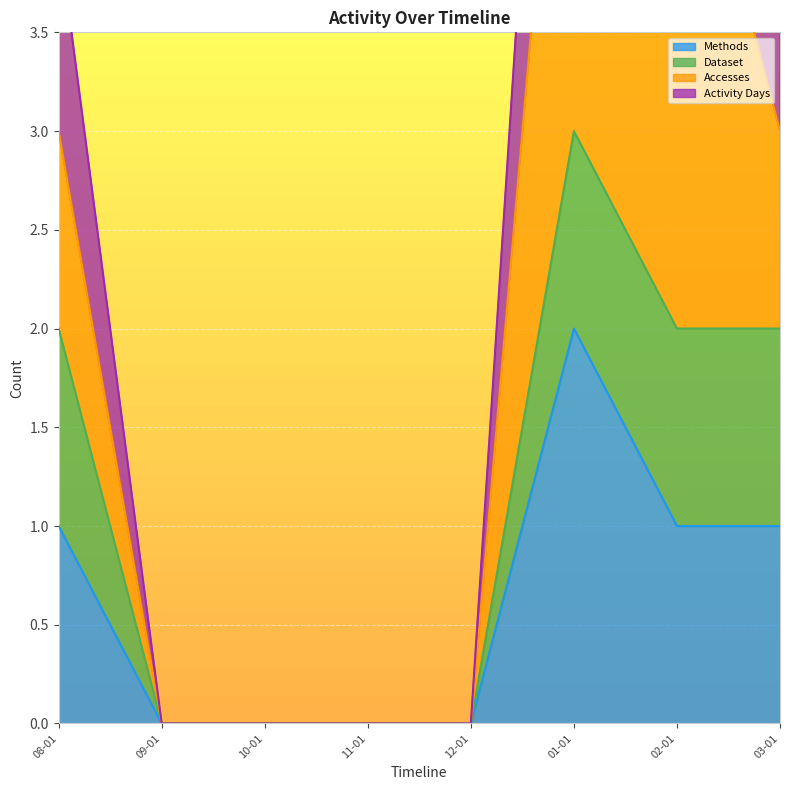

Which series has the largest total across all categories?

Activity Days